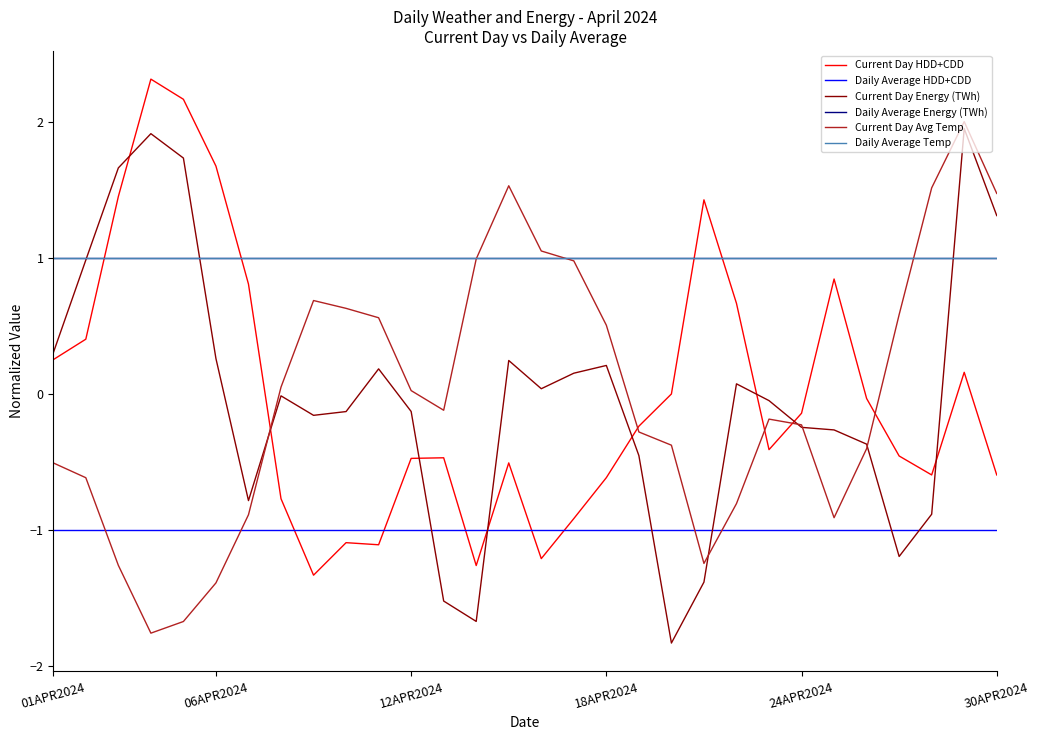

Does the chart have visible grid lines?

No